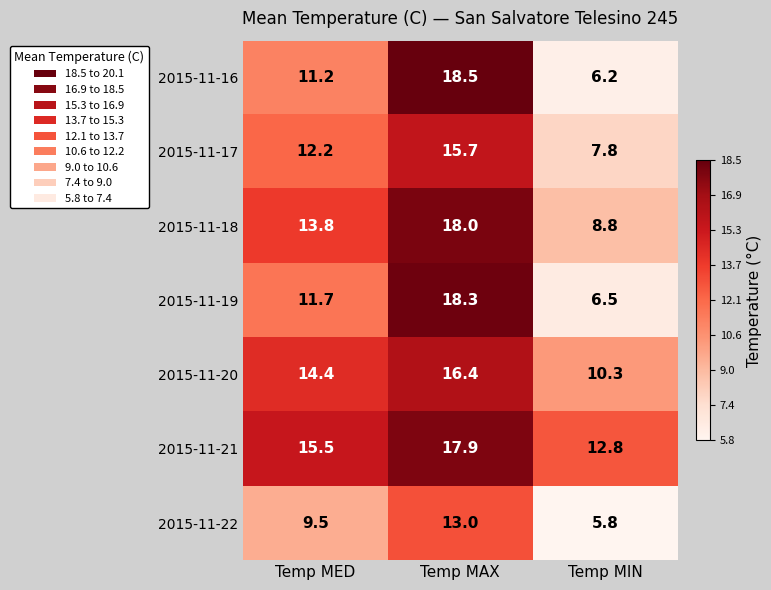

Is the value of 2015-11-19 at Temp MAX greater than the value of 2015-11-22 at Temp MAX?

Yes